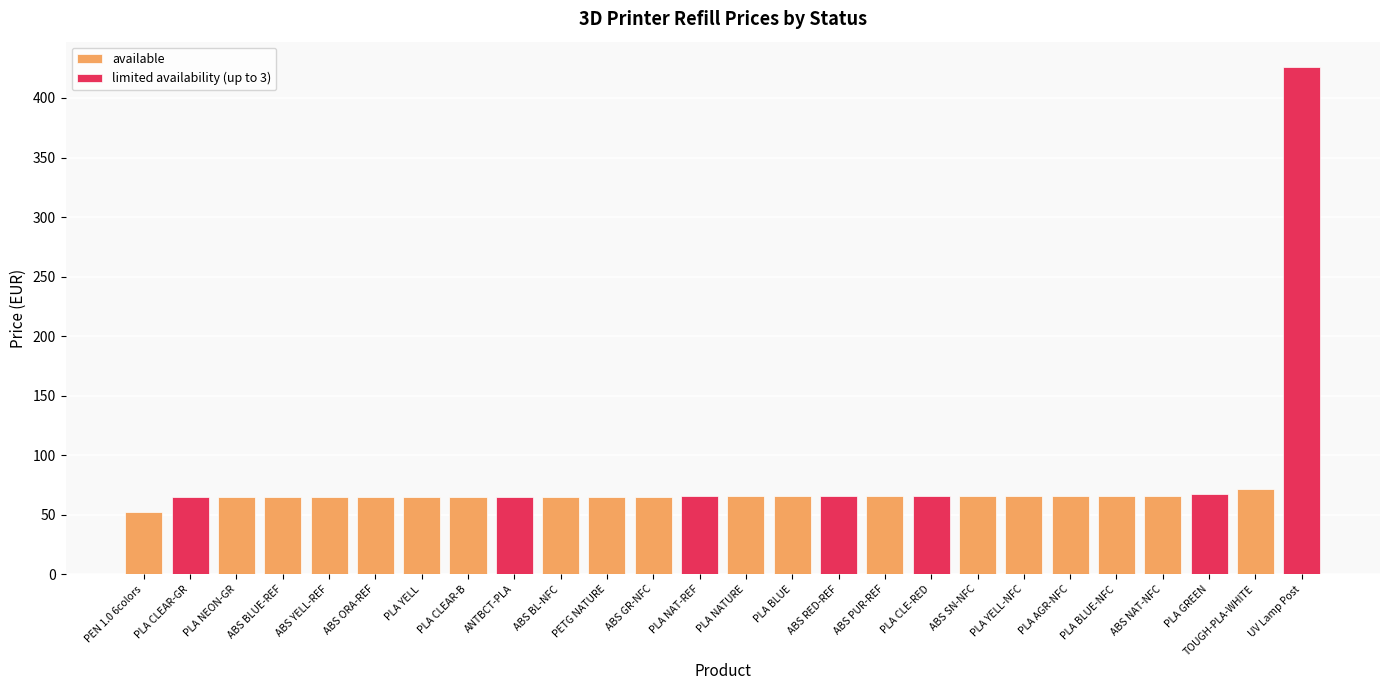

Reading right to left, transcribe all the data shown in this chart.

available: 0.0	71.3	0.0	65.4	65.4	65.4	65.4	65.4	0.0	65.4	0.0	65.4	65.4	0.0	64.8	64.8	64.8	0.0	64.8	64.8	64.8	64.8	64.8	64.8	0.0	52.1
limited availability (up to 3): 426.0	0.0	67.2	0.0	0.0	0.0	0.0	0.0	65.4	0.0	65.4	0.0	0.0	65.4	0.0	0.0	0.0	64.8	0.0	0.0	0.0	0.0	0.0	0.0	64.8	0.0